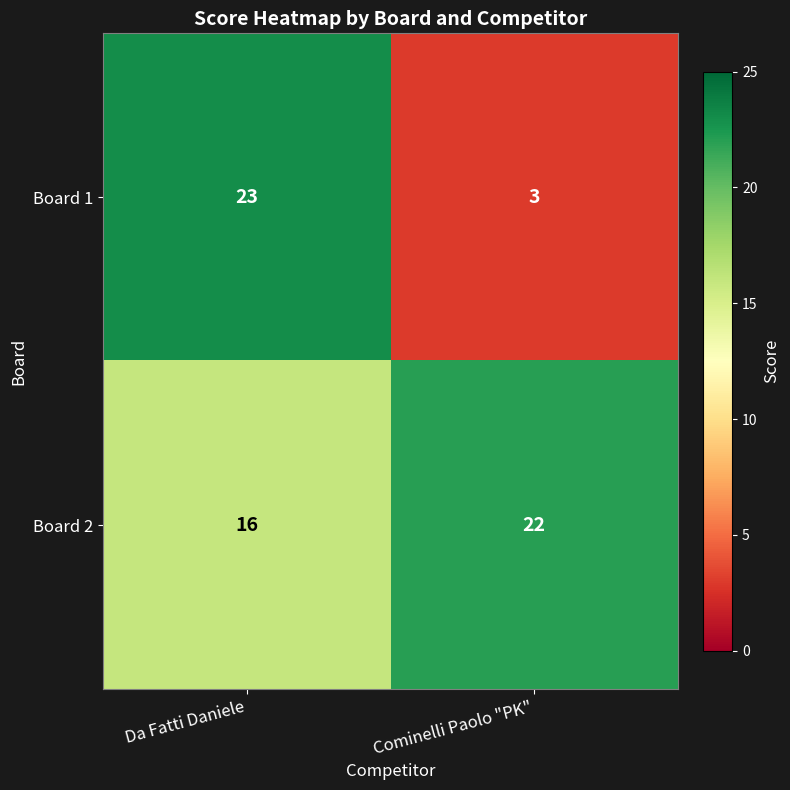

At which category is the sum across all series the highest?

Da Fatti Daniele